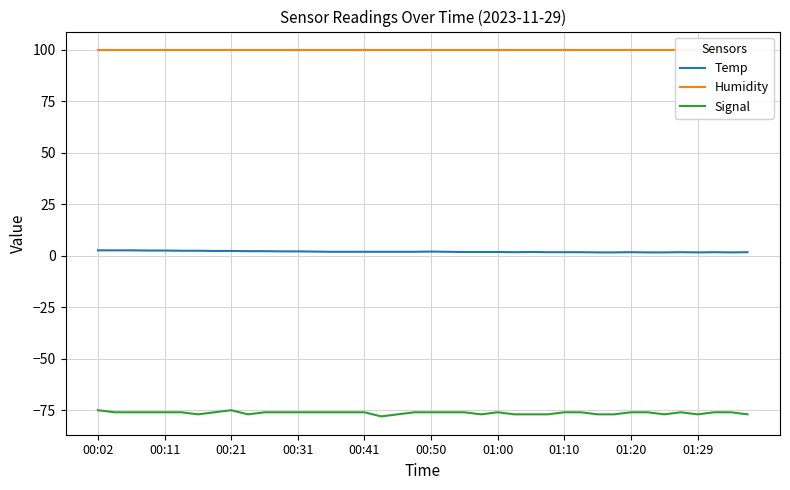

What is the average value of the Signal series?

-76.3